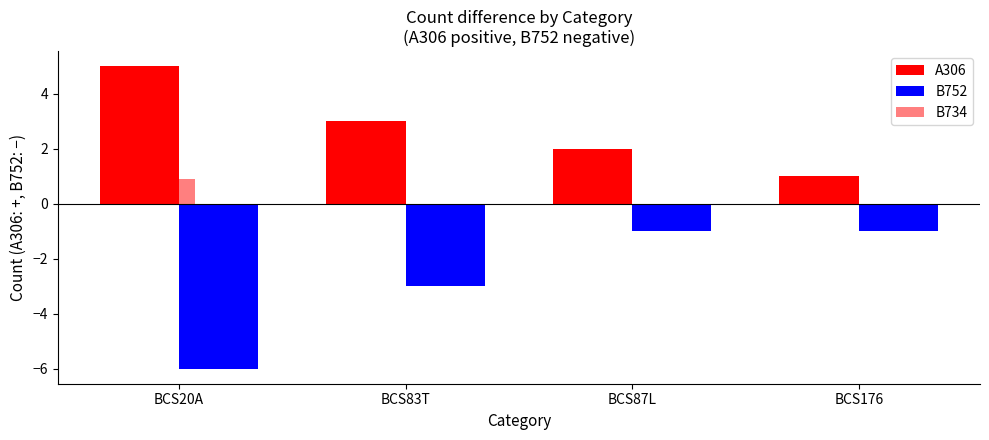

How many B734 values are between 0 and 3?

4